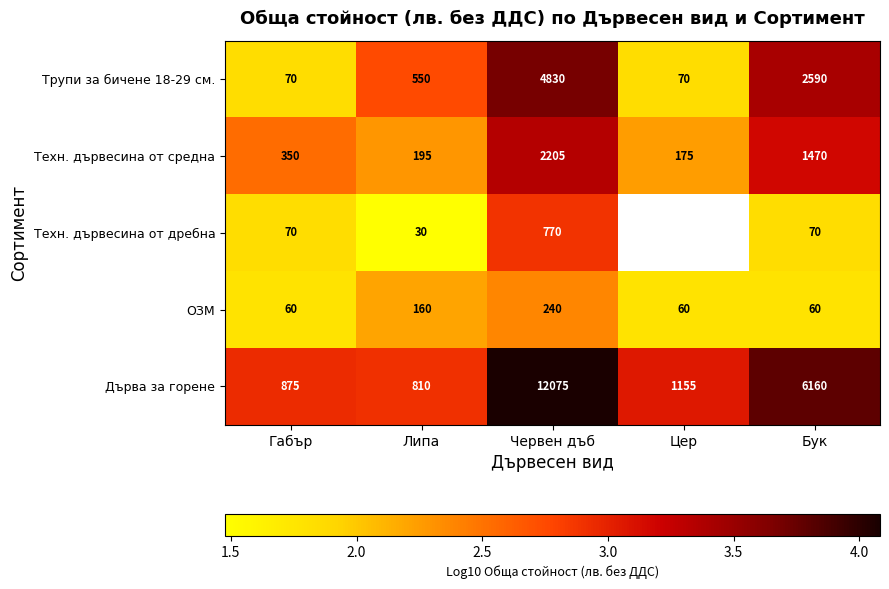

At which category is the sum across all series the highest?

Червен дъб